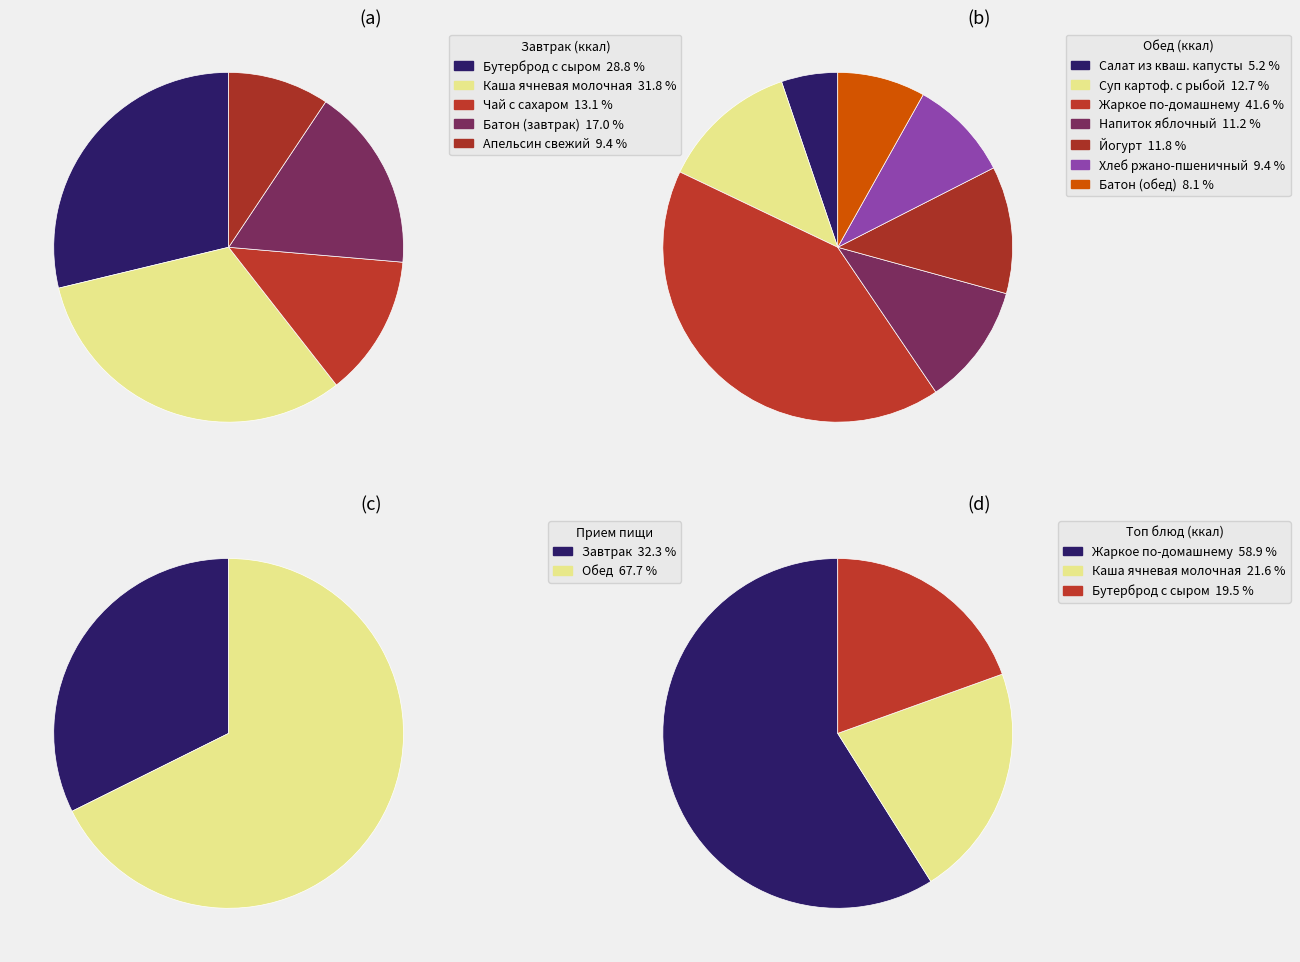

Which slice is the largest?

Жаркое по-домашнему